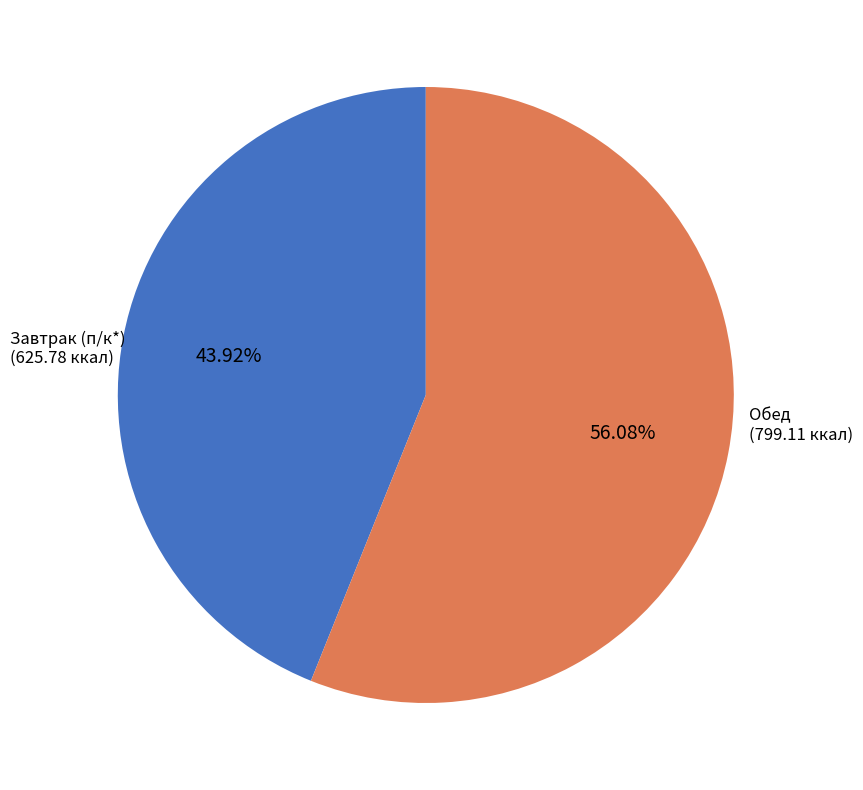

To the nearest percent, what is the average slice percentage?

50%